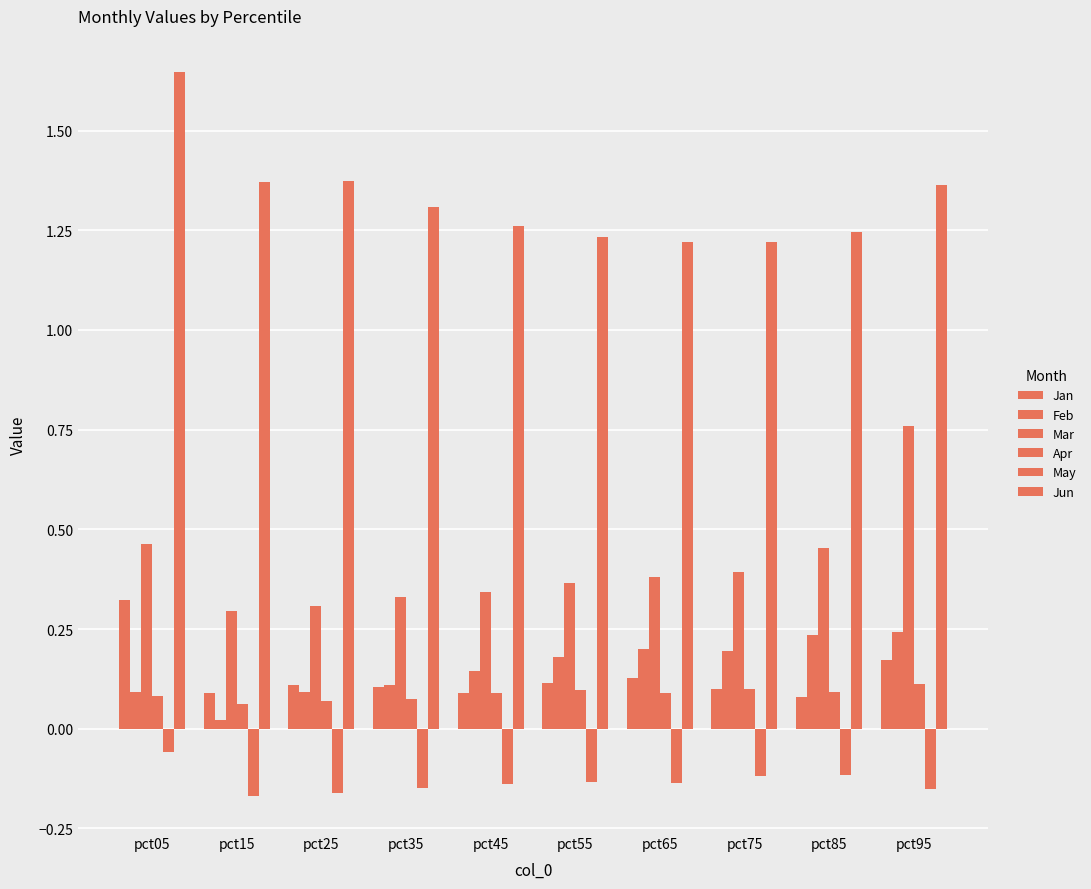

At which label does Jun reach its peak?

pct05